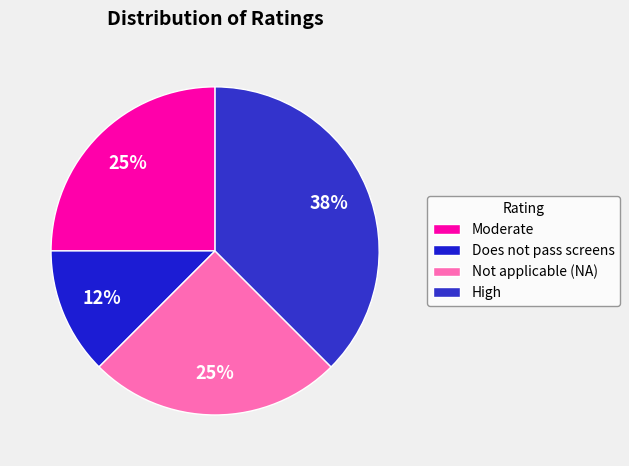

How many slices are in this pie chart?

4